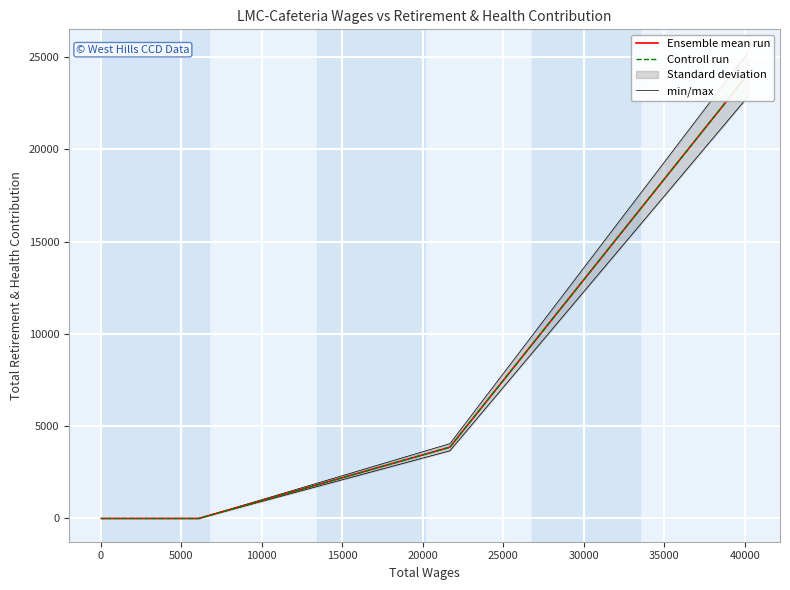

The value of Controll run at −5000 is 40770.9. True or false?

False